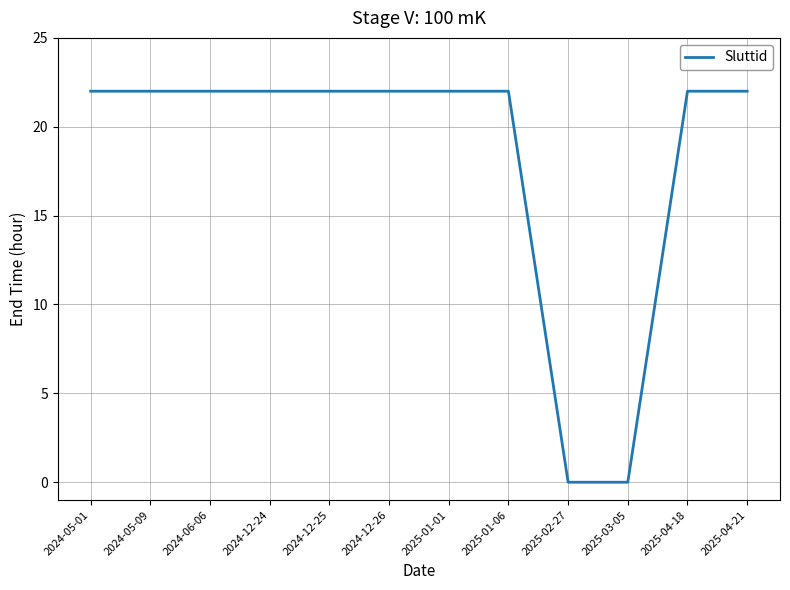

How many series are shown in this chart?

1